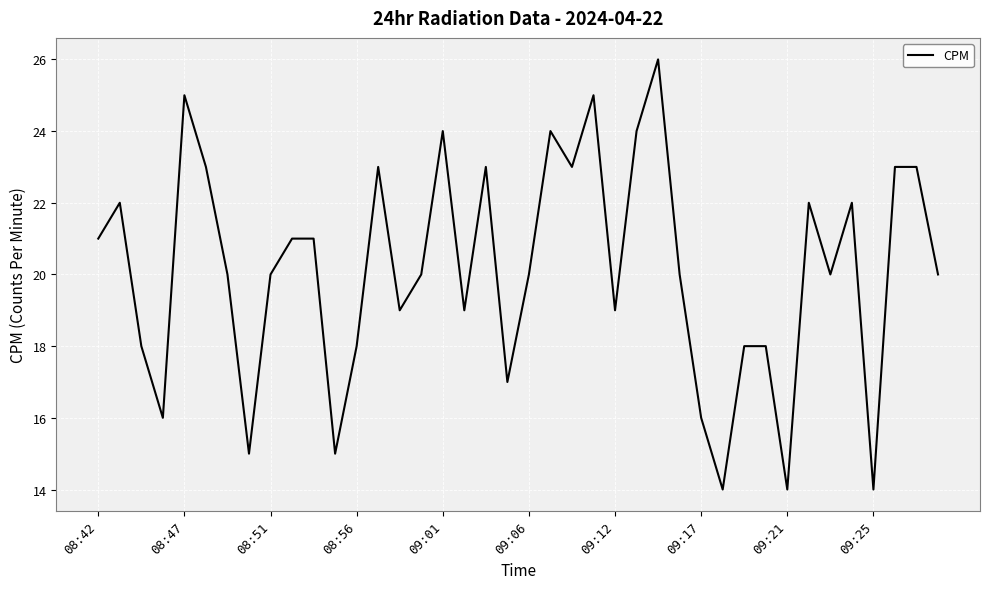

What is the greatest value displayed?

26